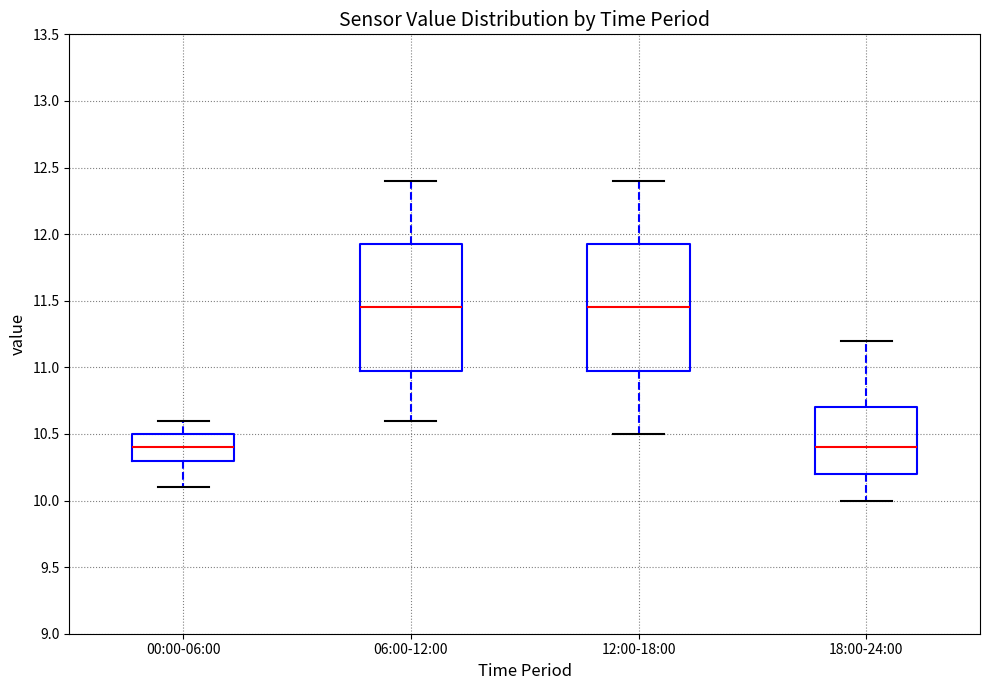

Where does the lower whisker of the box for 18:00-24:00 end on the y-axis? The values are not printed on the chart, so give them approximately, as read against the axis.

10.00